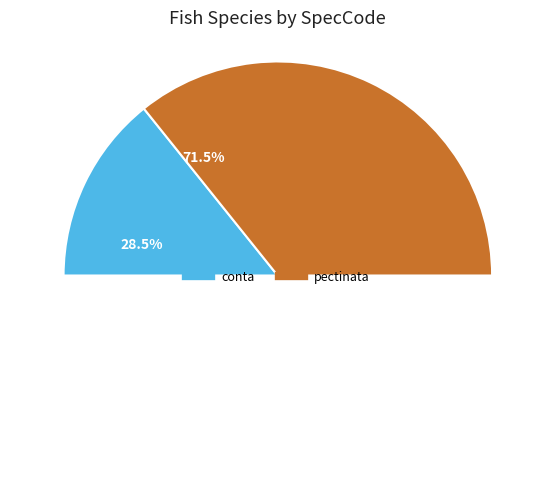

Count the number of slices in the pie.

2